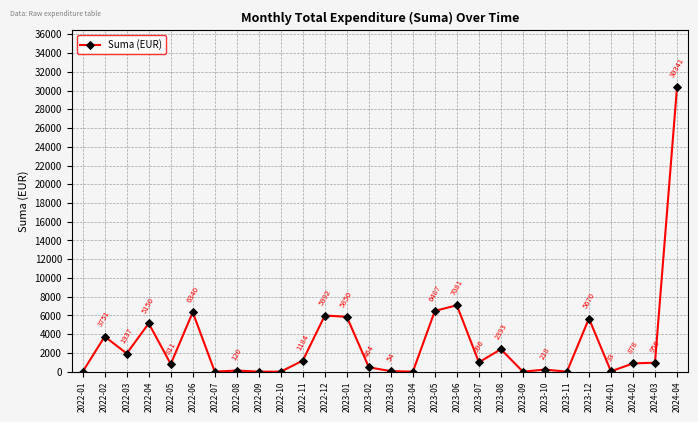

True or false: there are more than 0 points higher than both neighbors.

True